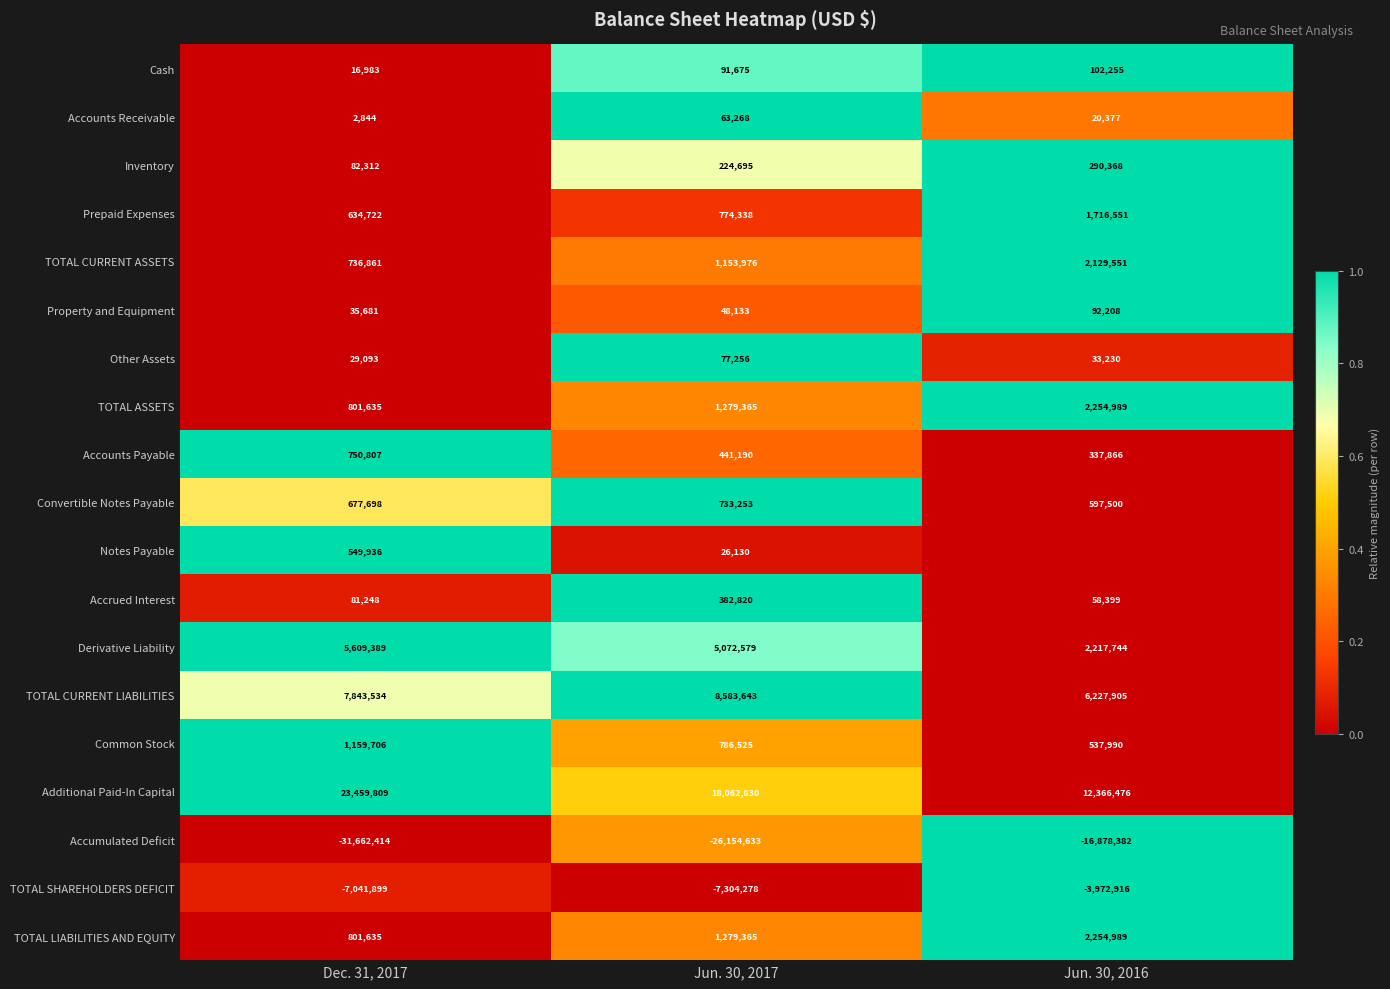

Where is Convertible Notes Payable nearest to the value 665376?

Dec. 31, 2017